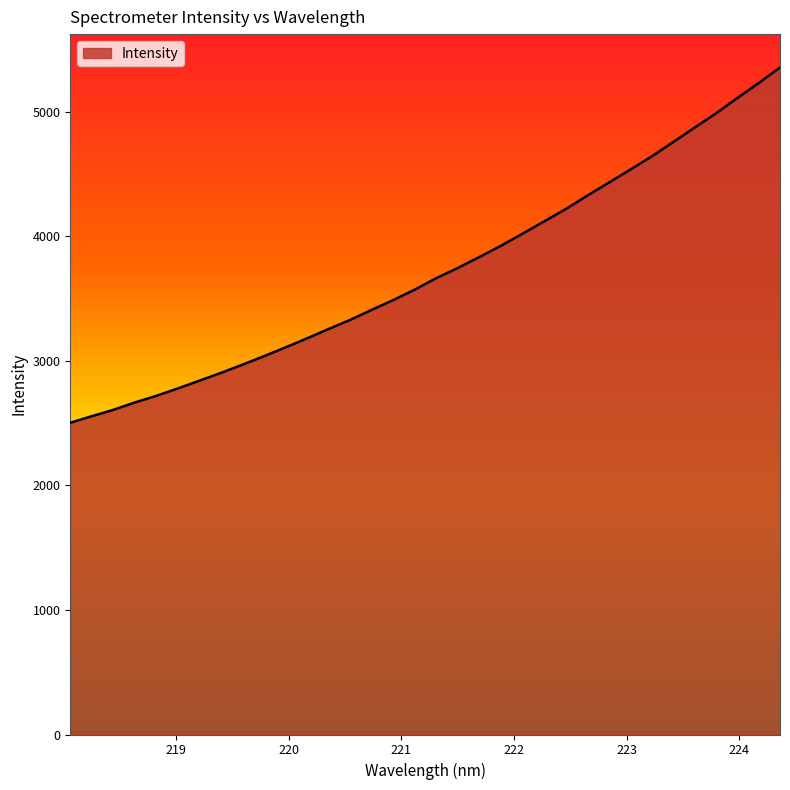

What is the greatest value displayed?

5353.6